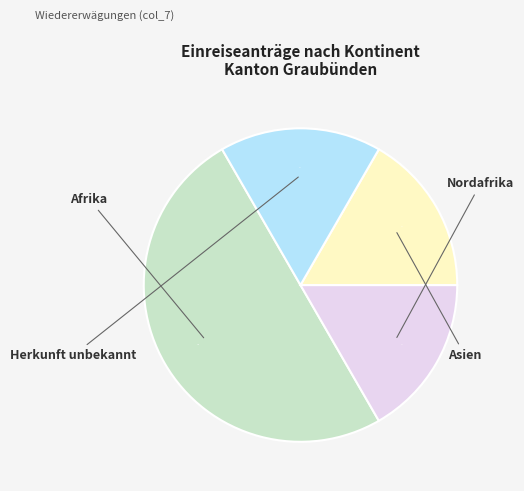

Count the number of slices in the pie.

4